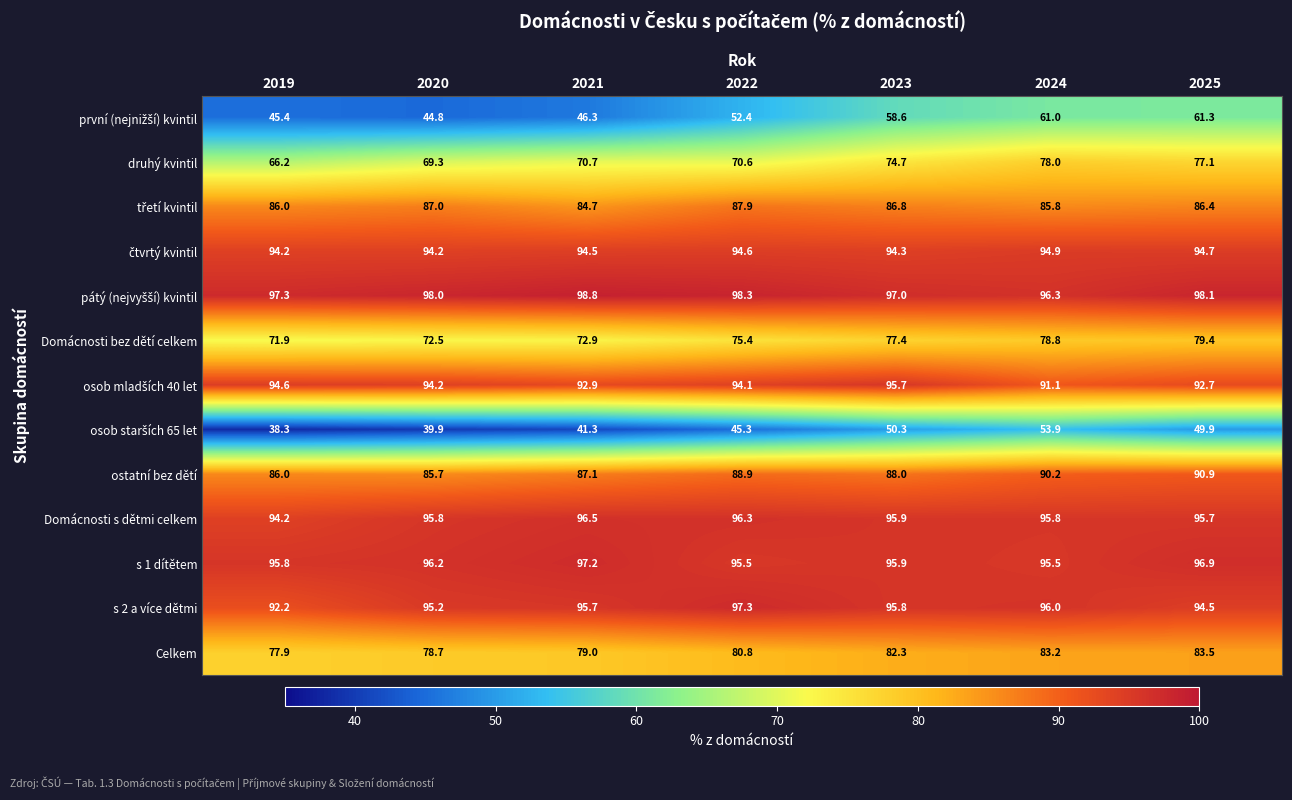

Where is Celkem nearest to the value 80?

2022